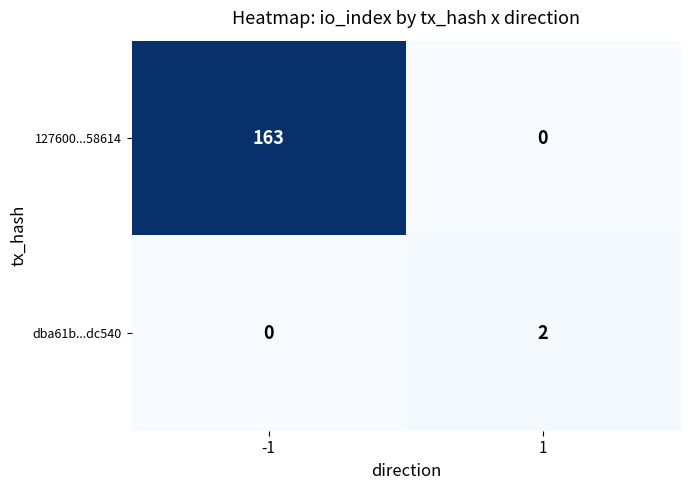

What is the total value across all series at -1?

163